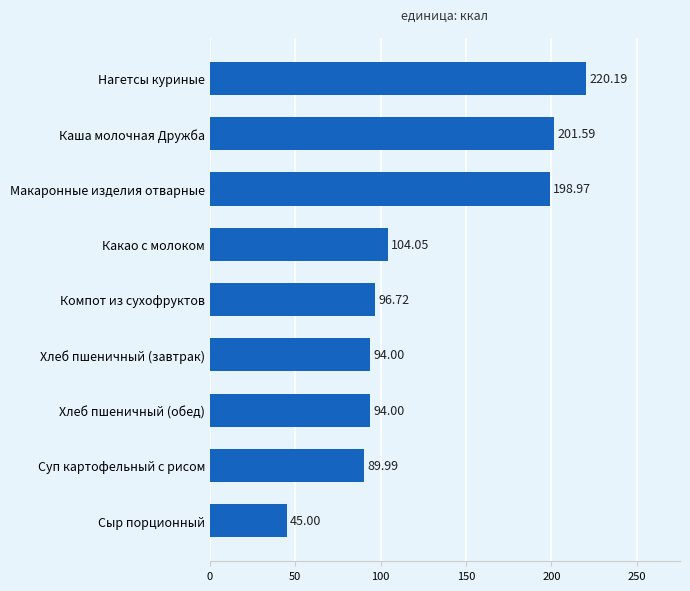

What is the maximum value shown in the chart?

220.2